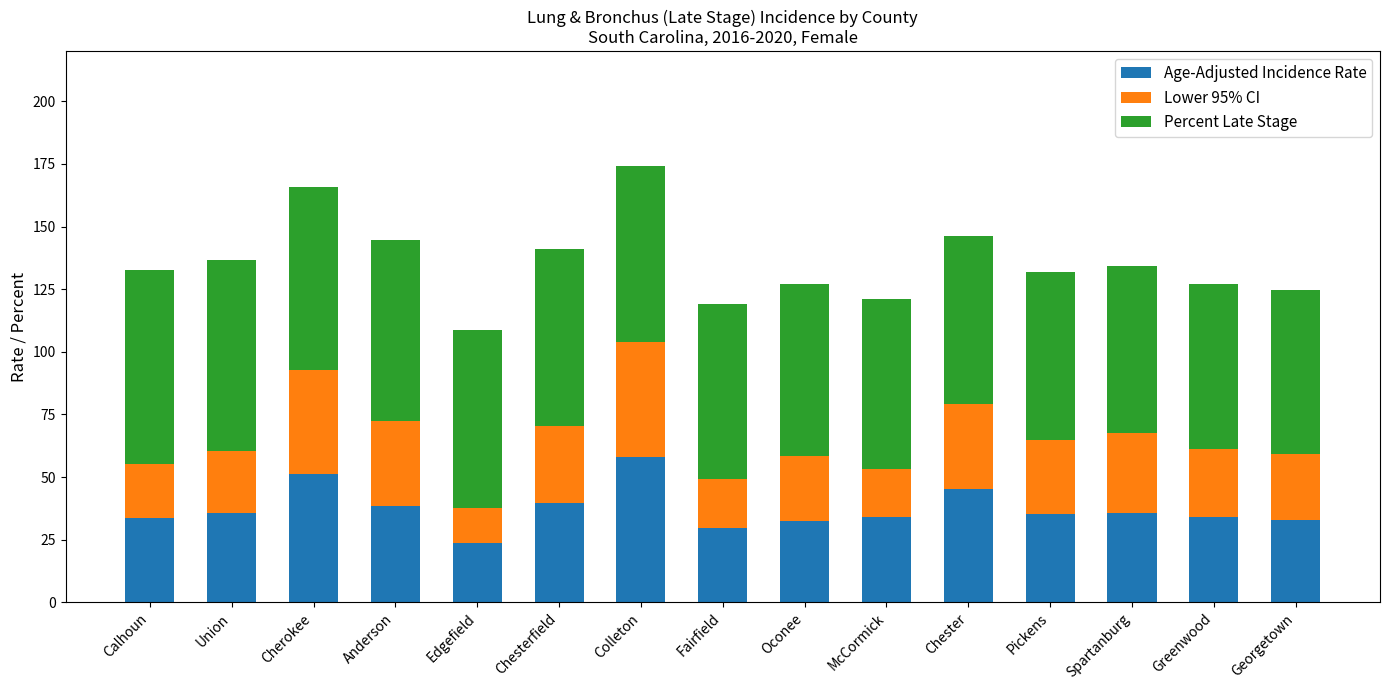

What is the total value across all series at Calhoun?

132.7